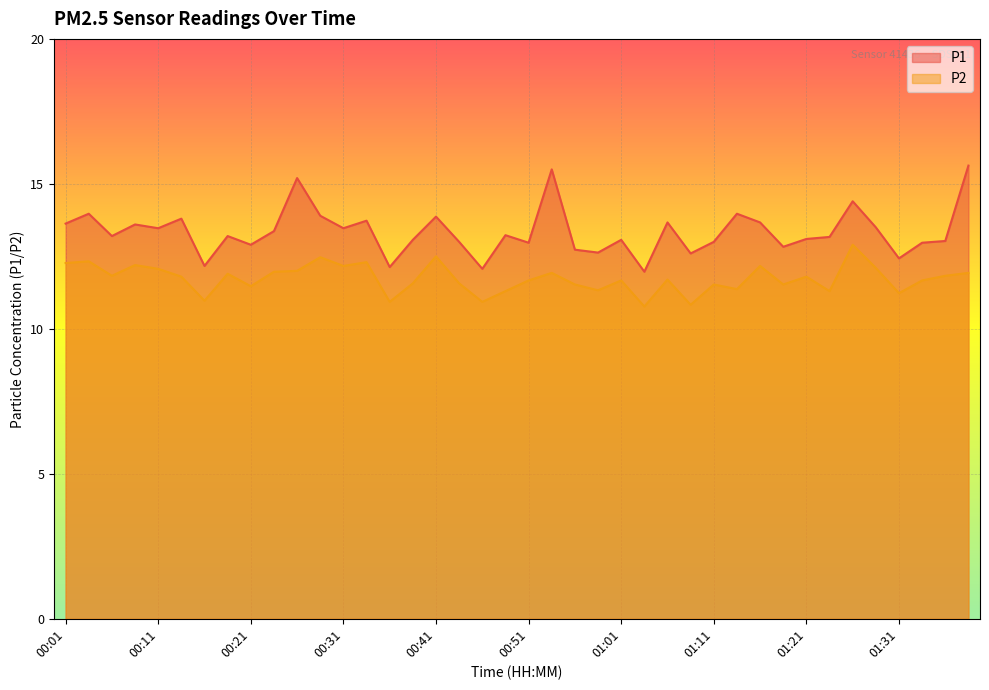

The value of P2 at 01:06 is 11.7. True or false?

True